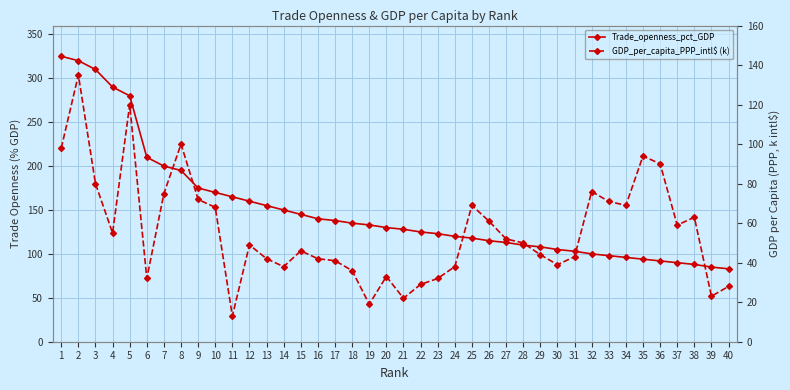

True or false: Trade_openness_pct_GDP has more than 0 points higher than both neighbors.

False